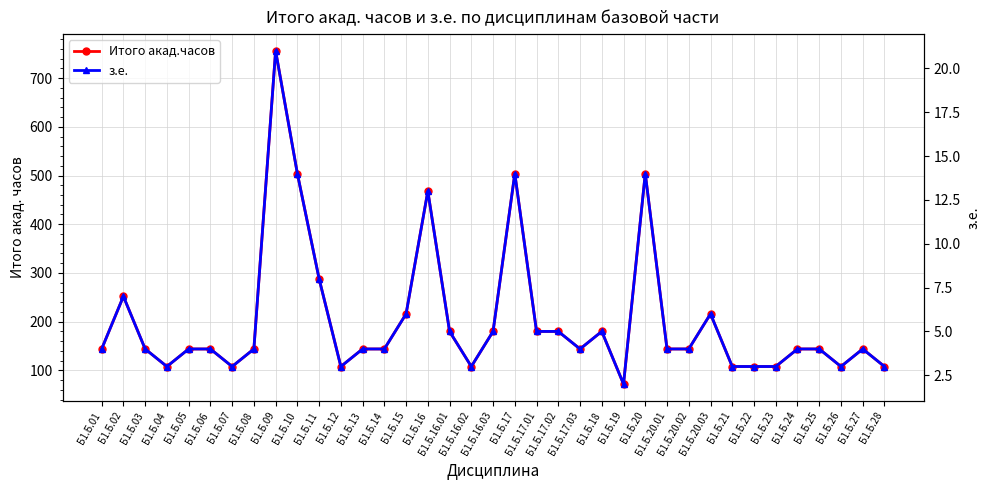

What position from the right is Б1.Б.03?

35